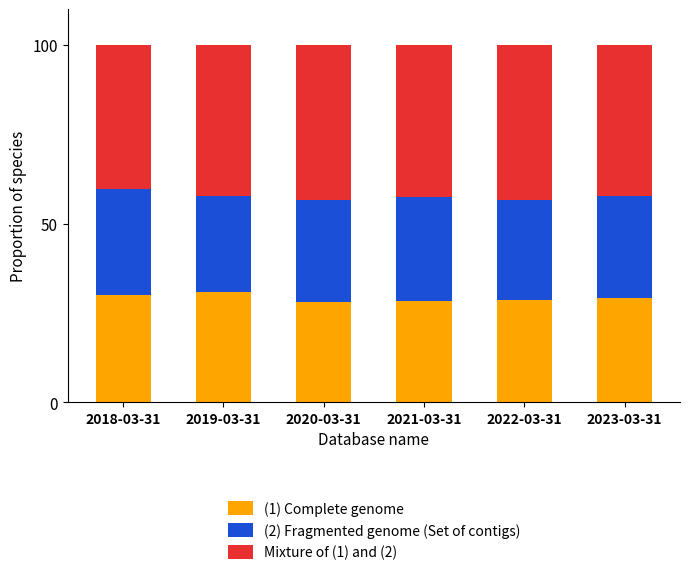

Is it true that (1) Complete genome equals 28.4 at 2021-03-31?

True